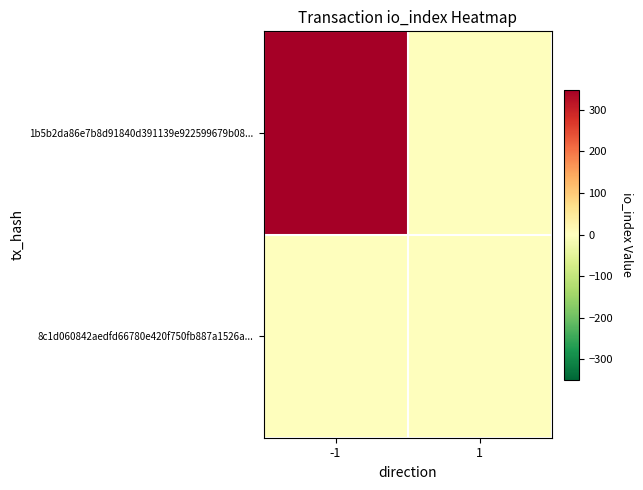

At which category is the sum across all series the highest?

-1